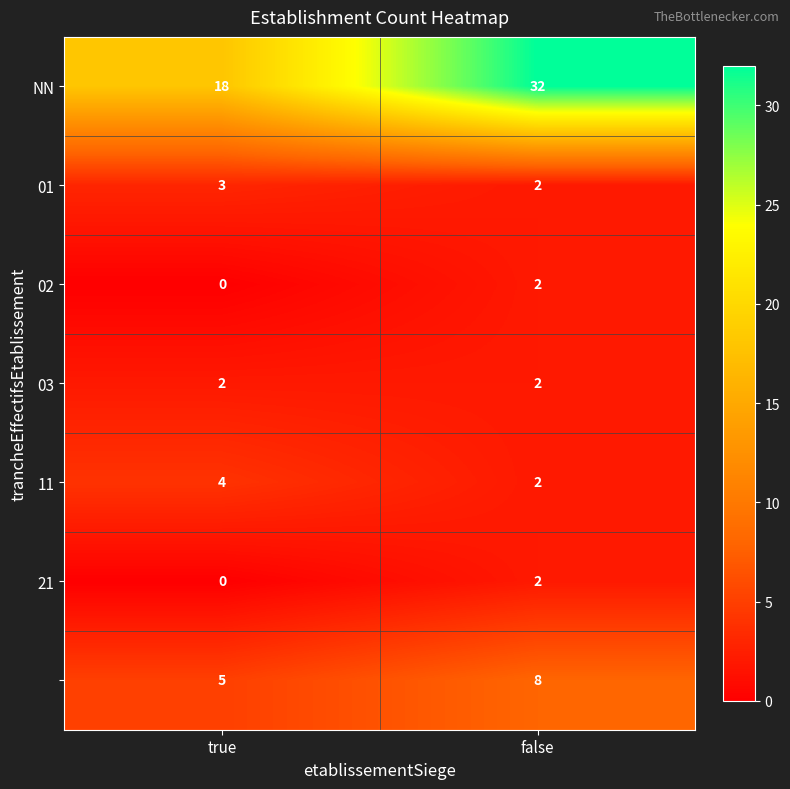

How many data points does each series have?

2